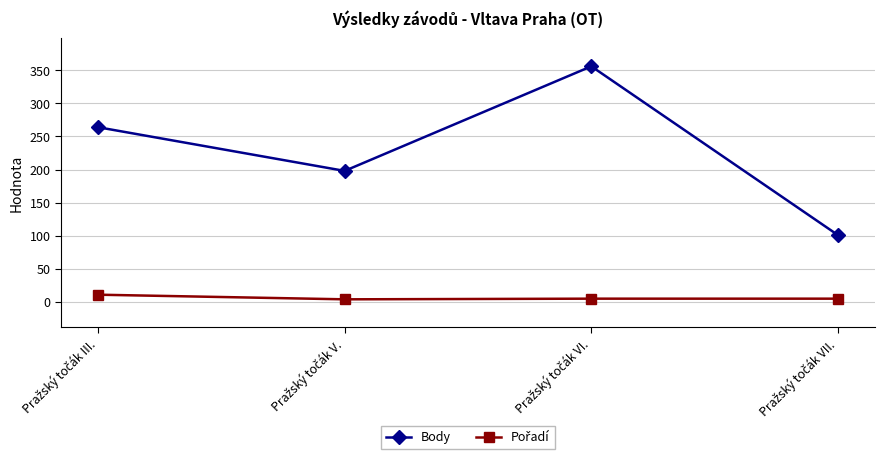

Which series has the largest total across all categories?

Body